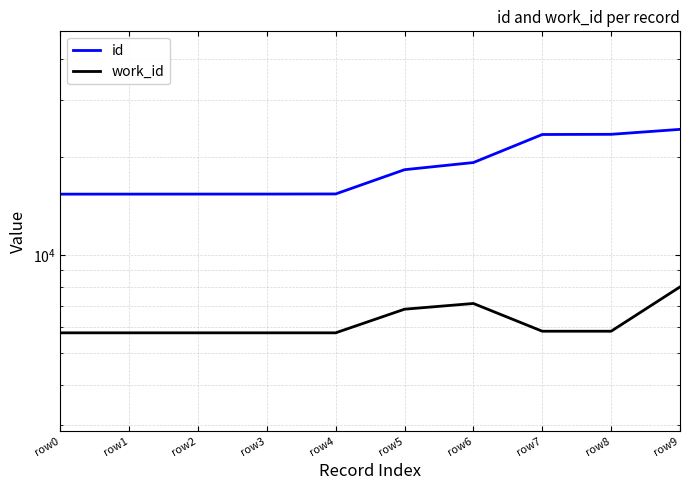

List the series in order of their overall mean, highest first.

id, work_id